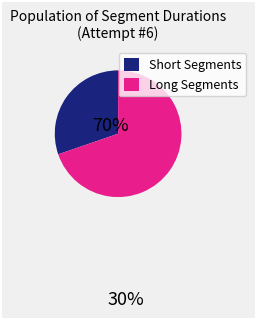

Rank the categories by value from highest to lowest.

Long Segments, Short Segments